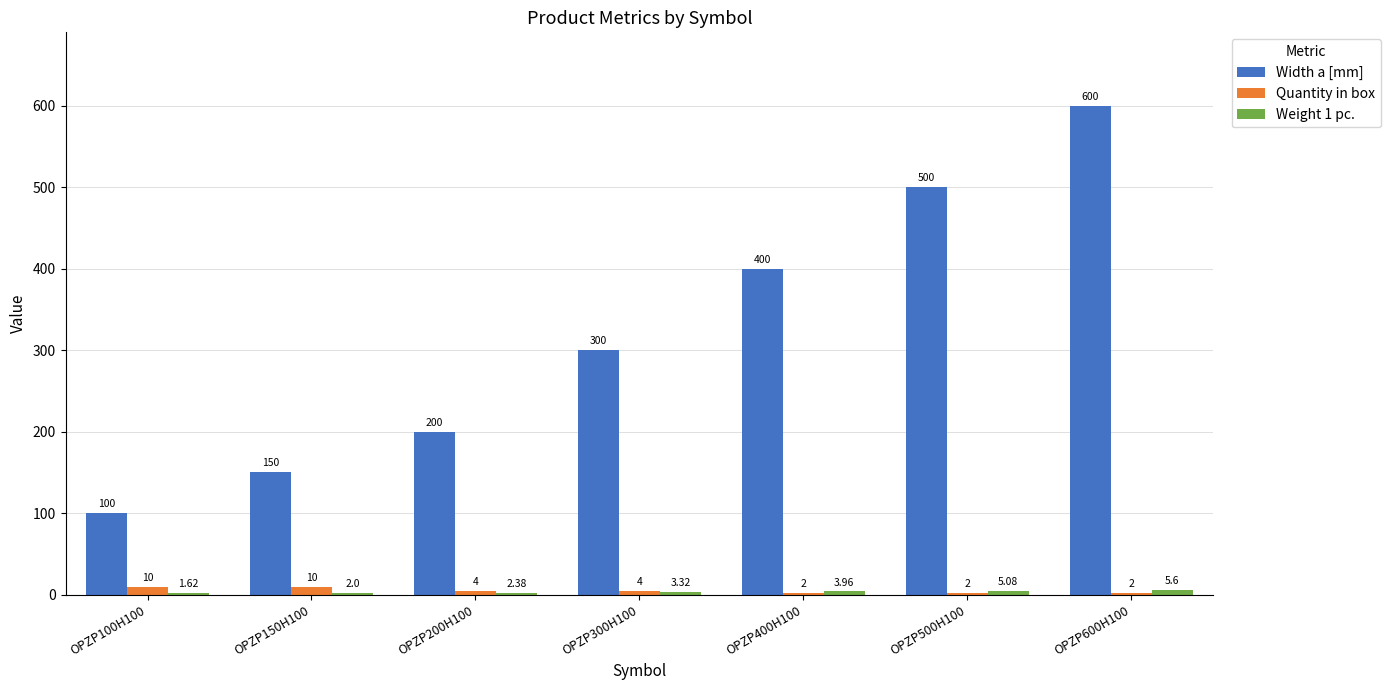

Which series has the largest total across all categories?

Width a [mm]